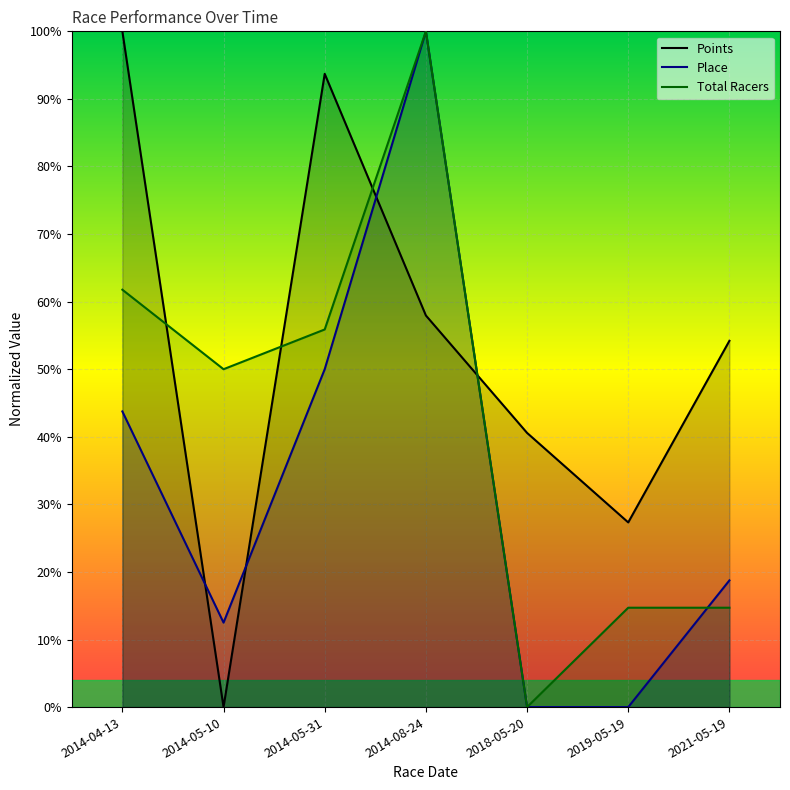

Between which two adjacent categories do Total Racers and Place first intersect?

2019-05-19 and 2021-05-19